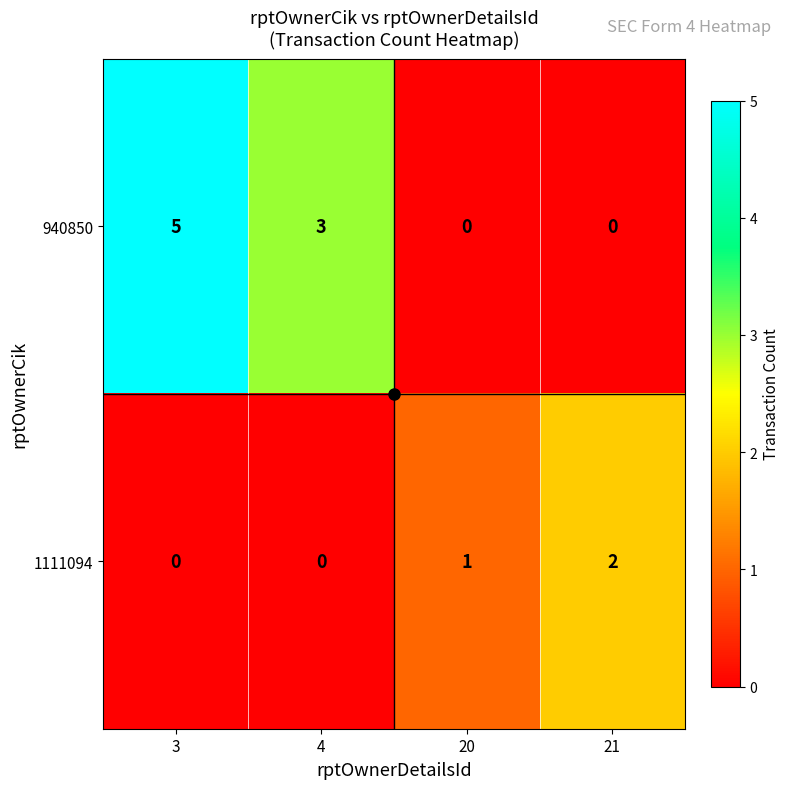

Which series has the widest spread of values?

940850